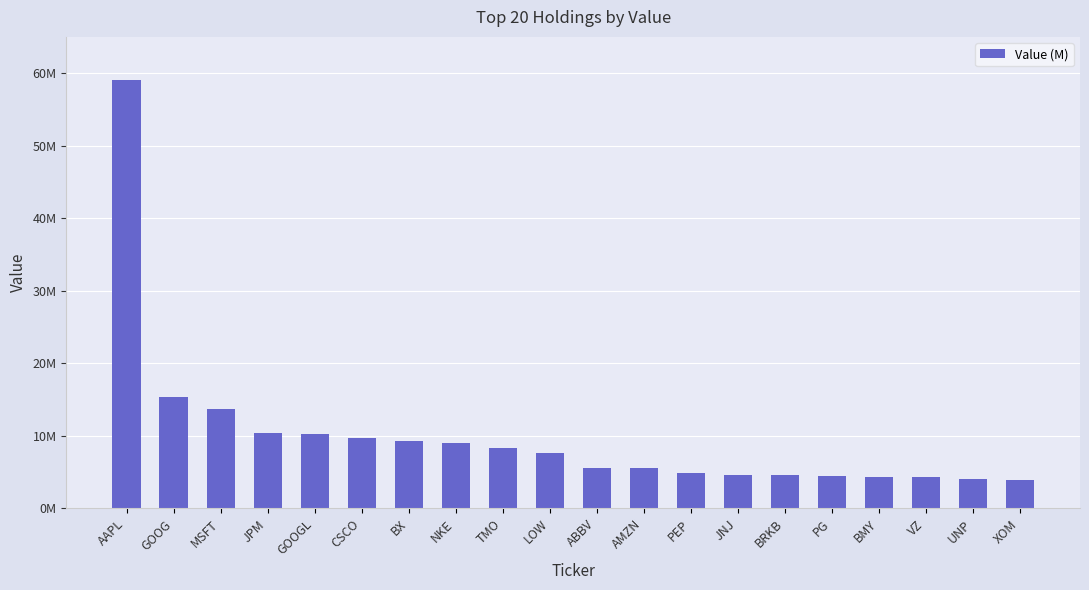

How many distinct data groups are displayed?

1